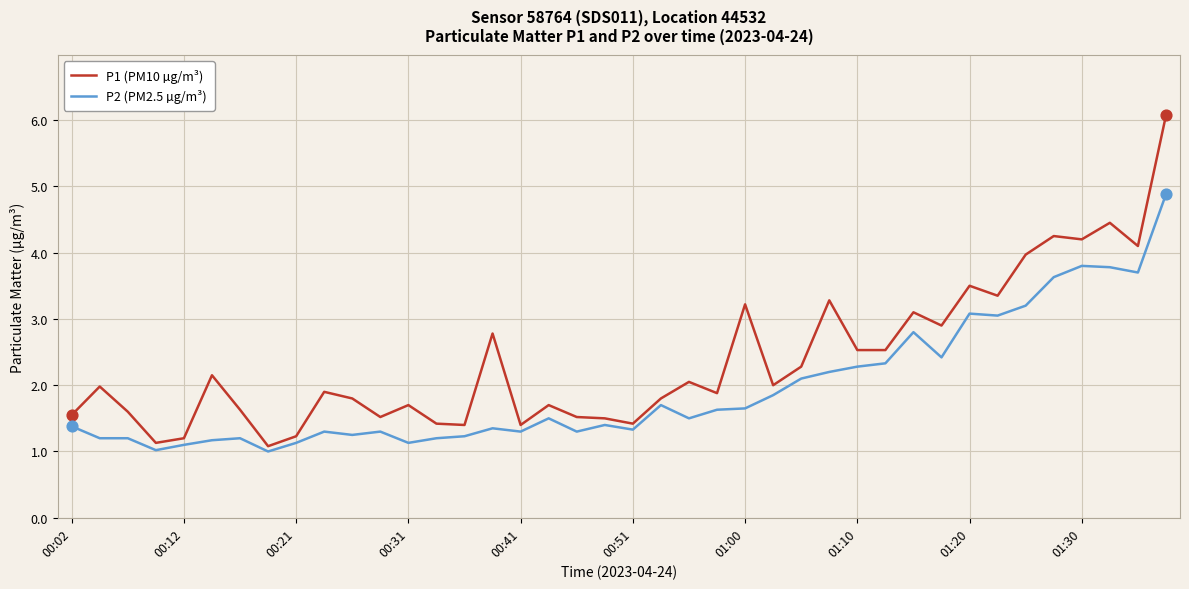

Rank the series by their maximum value, from highest to lowest.

P1 (PM10 µg/m³), P2 (PM2.5 µg/m³)